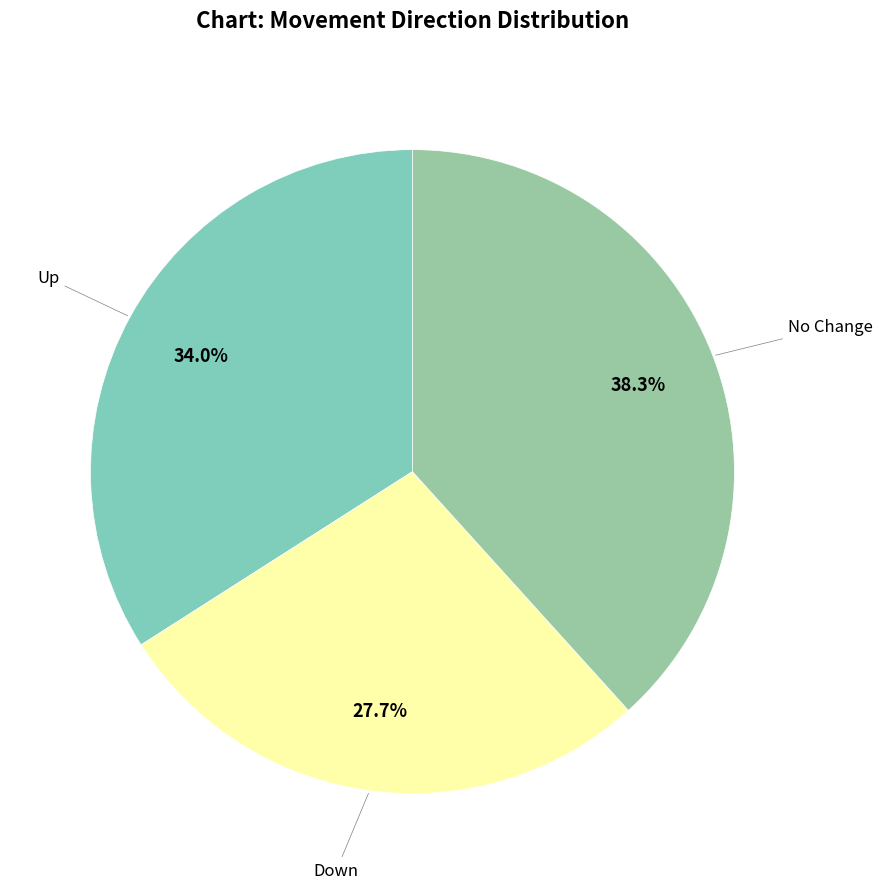

Count the number of slices in the pie.

3